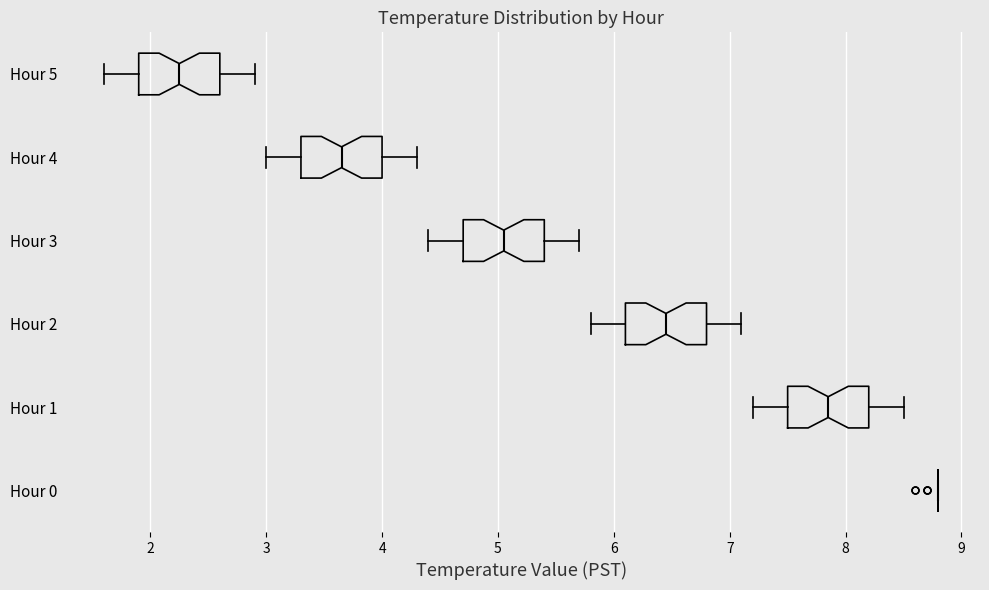

Reading bottom to top, transcribe this box plot: for each box, give where its median line is, the range the box spans, and where its two whiskers end, as read against the x-axis. The values are not printed on the chart, so give them approximately, as read against the axis.

Hour 0: box collapsed to a line at 8.8, whiskers 8.8 to 8.8
Hour 1: median 7.9, box 7.5 to 8.2, whiskers 7.2 to 8.5
Hour 2: median 6.5, box 6.1 to 6.8, whiskers 5.8 to 7.1
Hour 3: median 5.1, box 4.7 to 5.4, whiskers 4.4 to 5.7
Hour 4: median 3.7, box 3.3 to 4.0, whiskers 3.0 to 4.3
Hour 5: median 2.3, box 1.9 to 2.6, whiskers 1.6 to 2.9